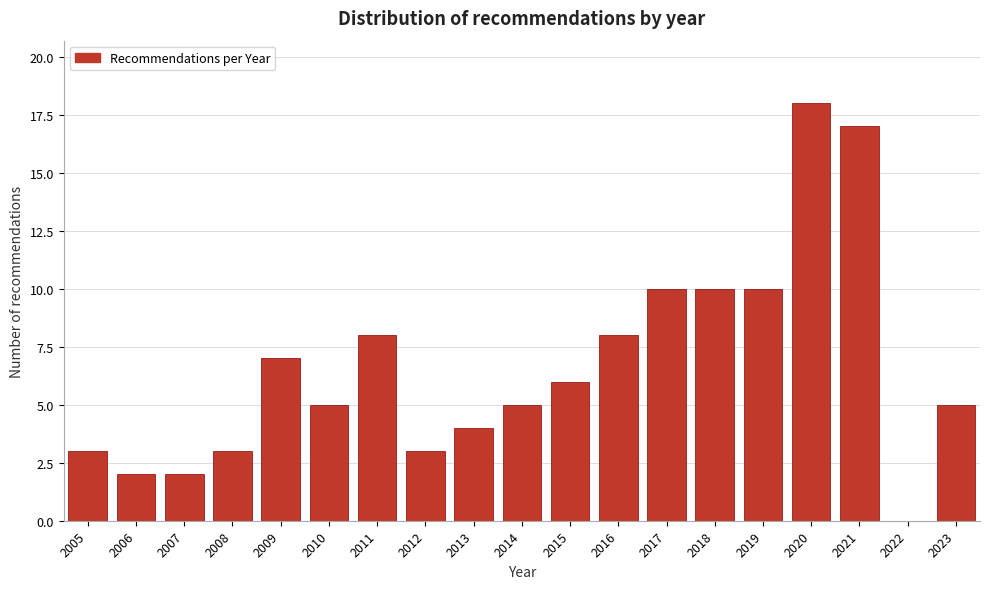

Reading left to right, transcribe all the data shown in this chart.

2005=3	2006=2	2007=2	2008=3	2009=7	2010=5	2011=8	2012=3	2013=4	2014=5	2015=6	2016=8	2017=10	2018=10	2019=10	2020=18	2021=17	2022=0	2023=5